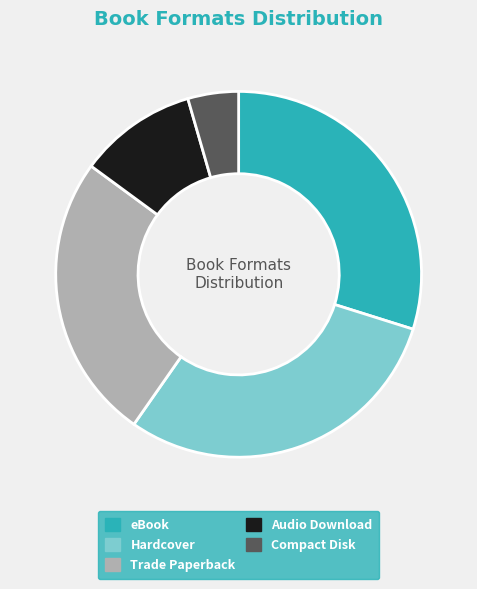

Which slice is the smallest?

Compact Disk